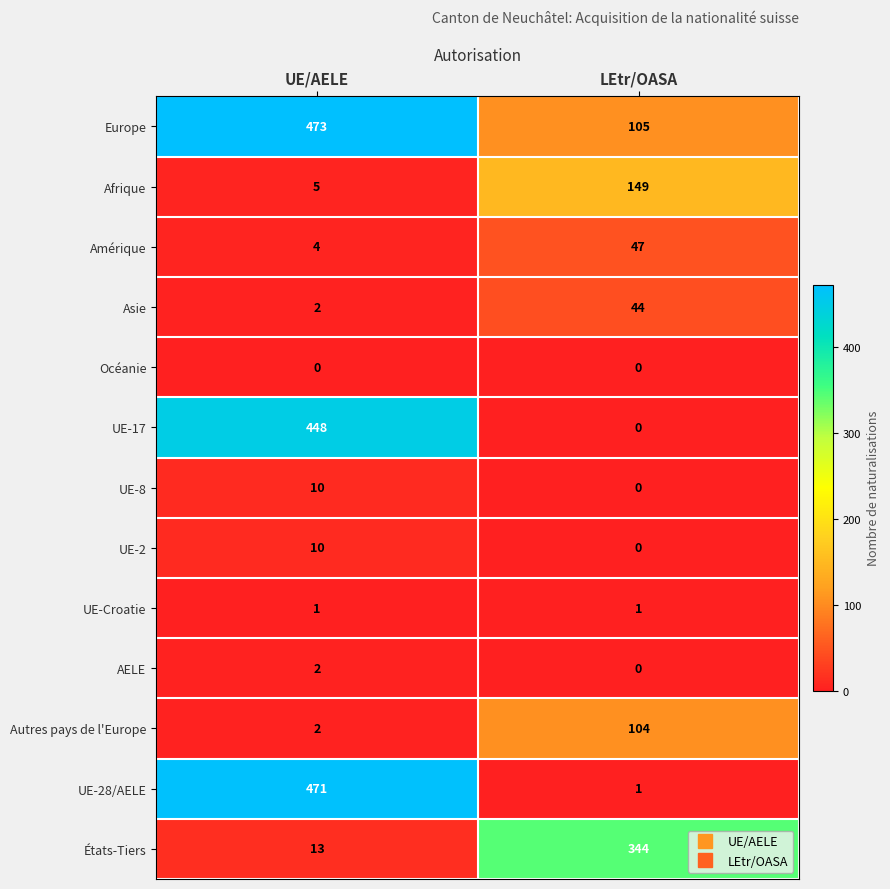

What is the difference between the maximum and minimum values in the UE-28/AELE series?

470